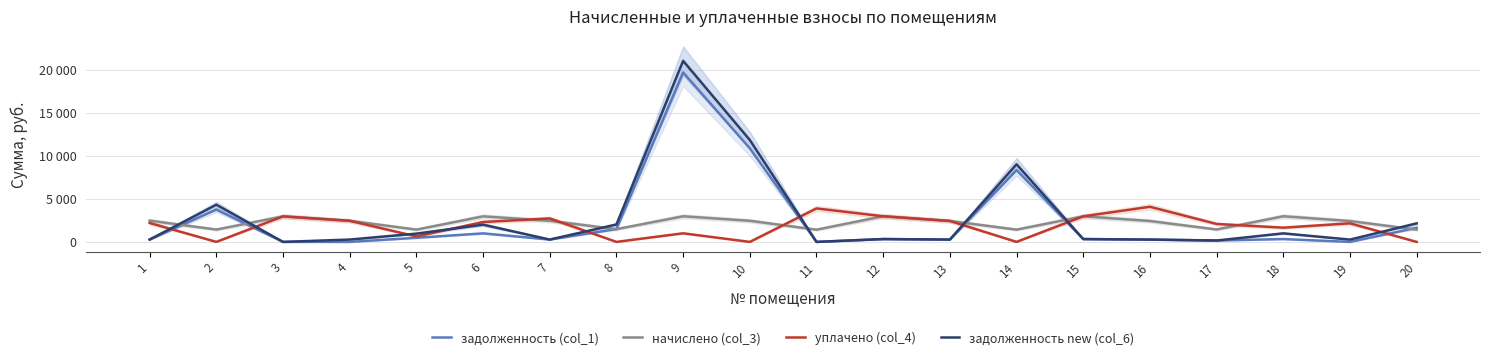

What is the difference between the maximum and minimum values in the задолженность new (col_6) series?

21061.6